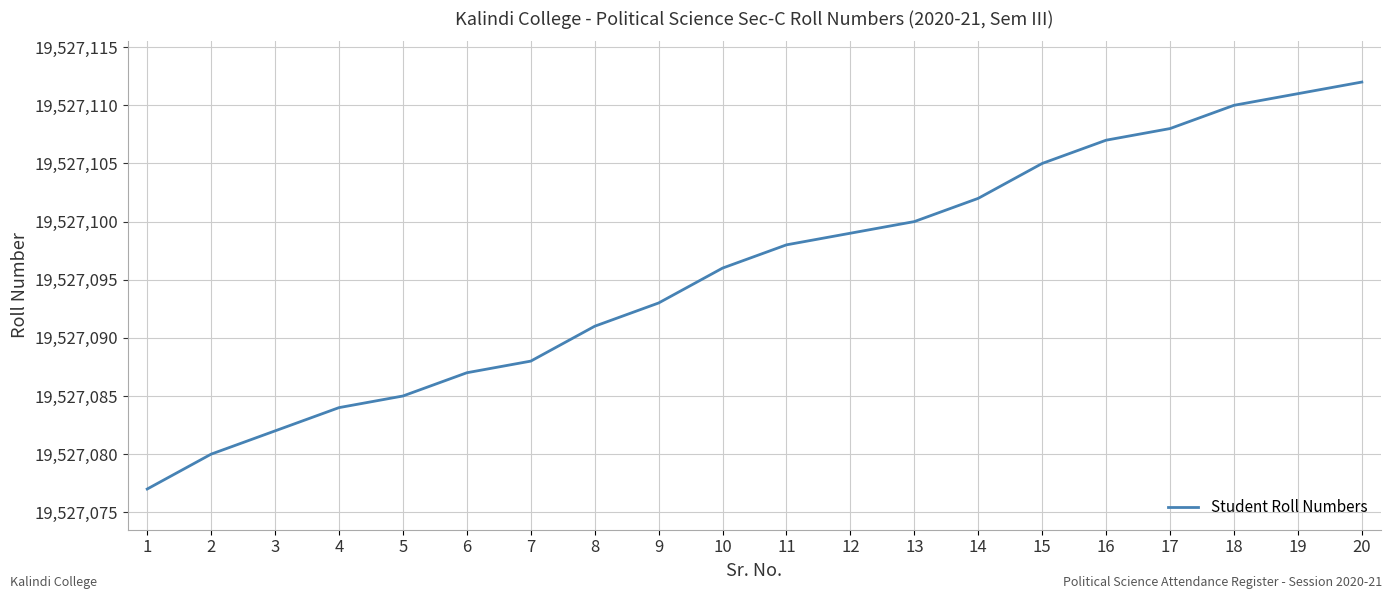

How many lines are shown in the chart?

1